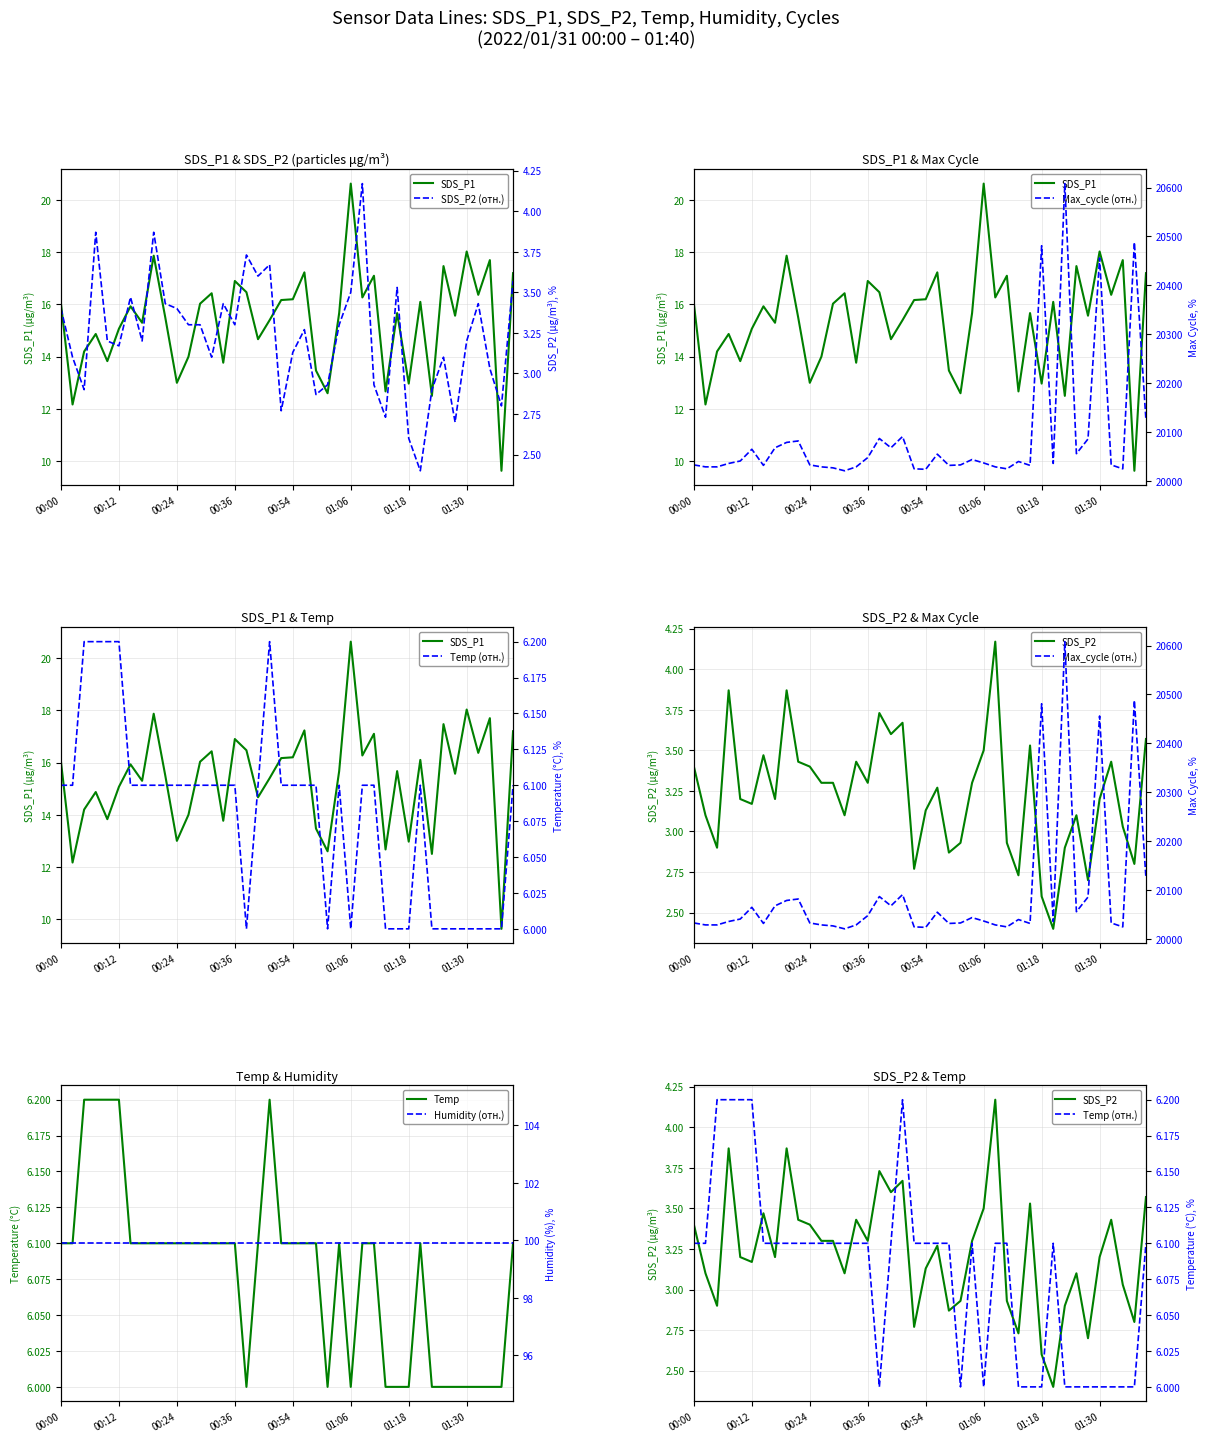

What is the label of the 30th point from the left?

01:16